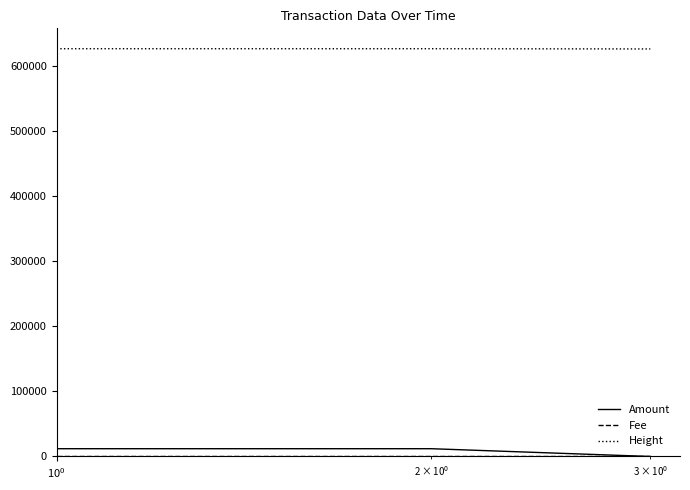

Which series has the largest range (max minus min)?

Amount